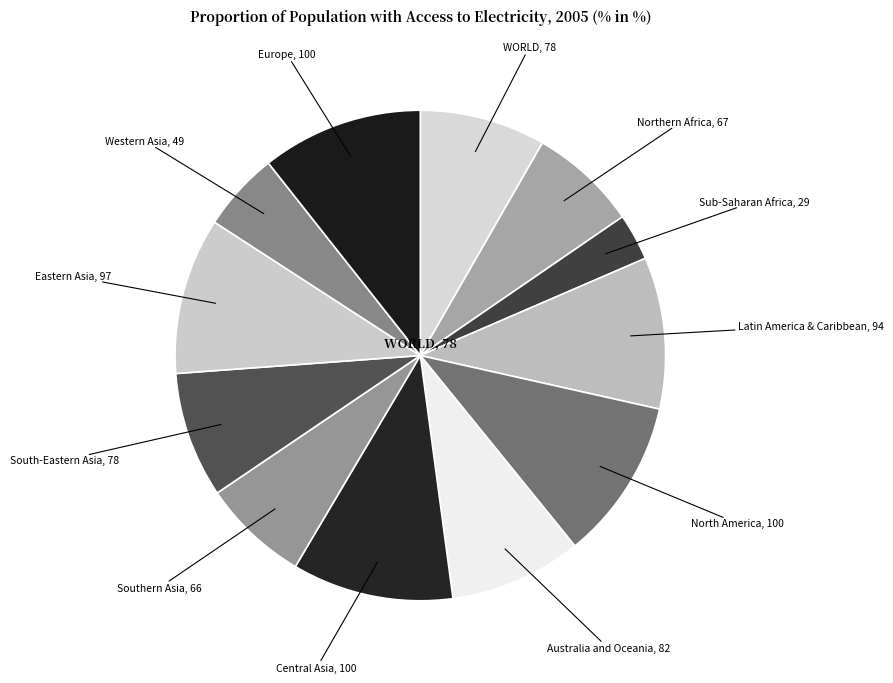

Count the number of slices in the pie.

12